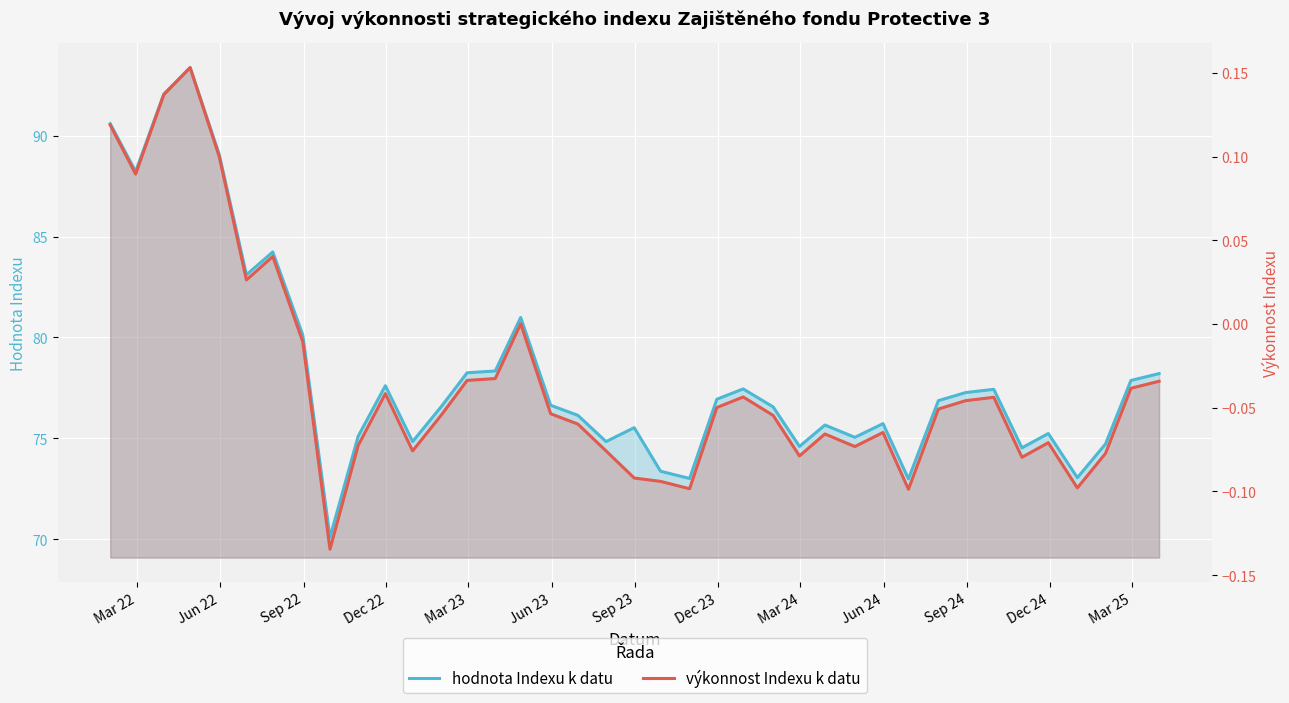

What is the value of the výkonnost Indexu k datu point at the 4th from the left?

0.2